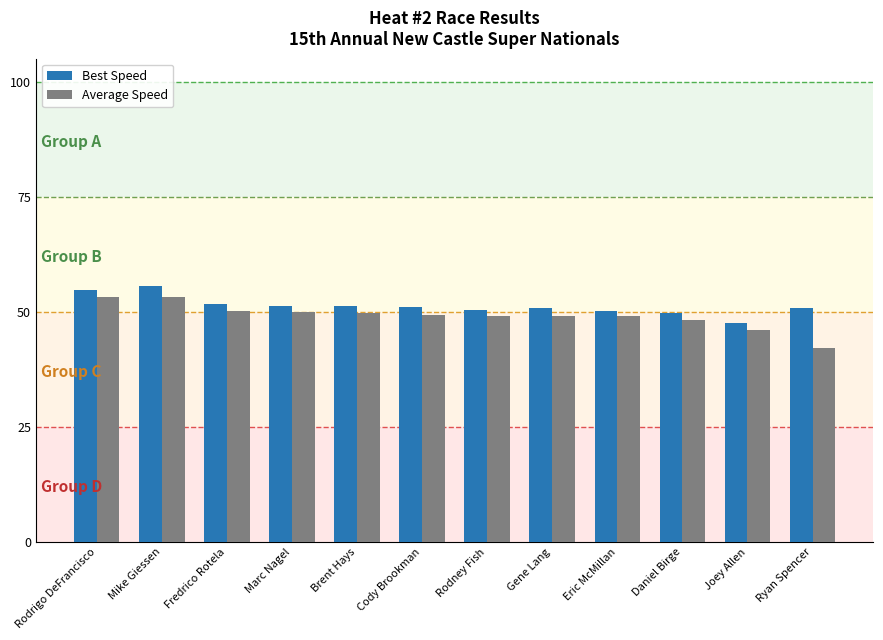

Rank the series by their maximum value, from lowest to highest.

Average Speed, Best Speed